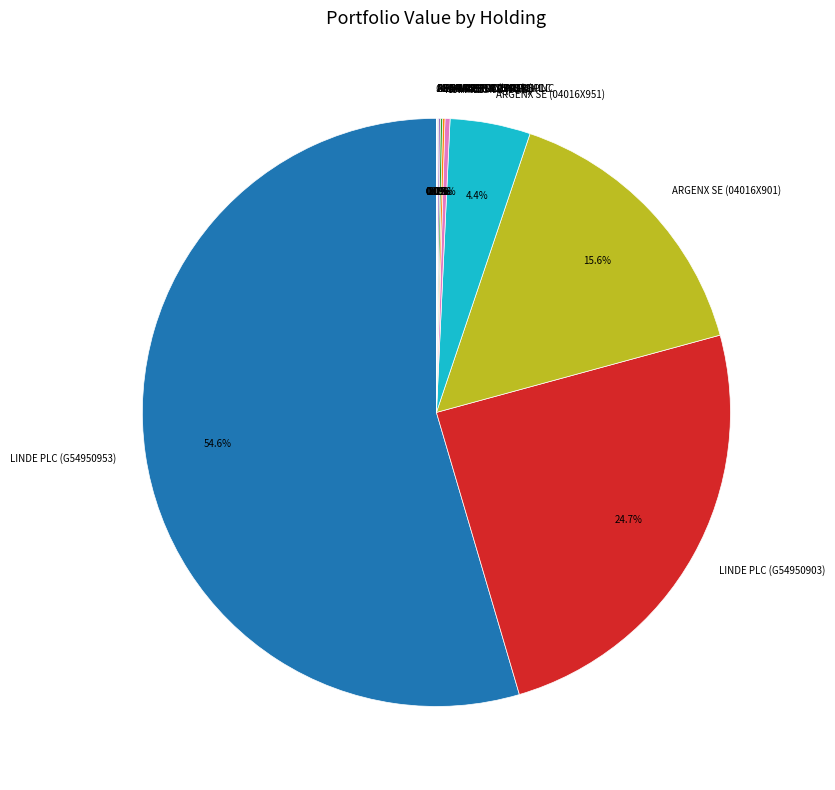

Which slice is the largest?

LINDE PLC (G54950953)